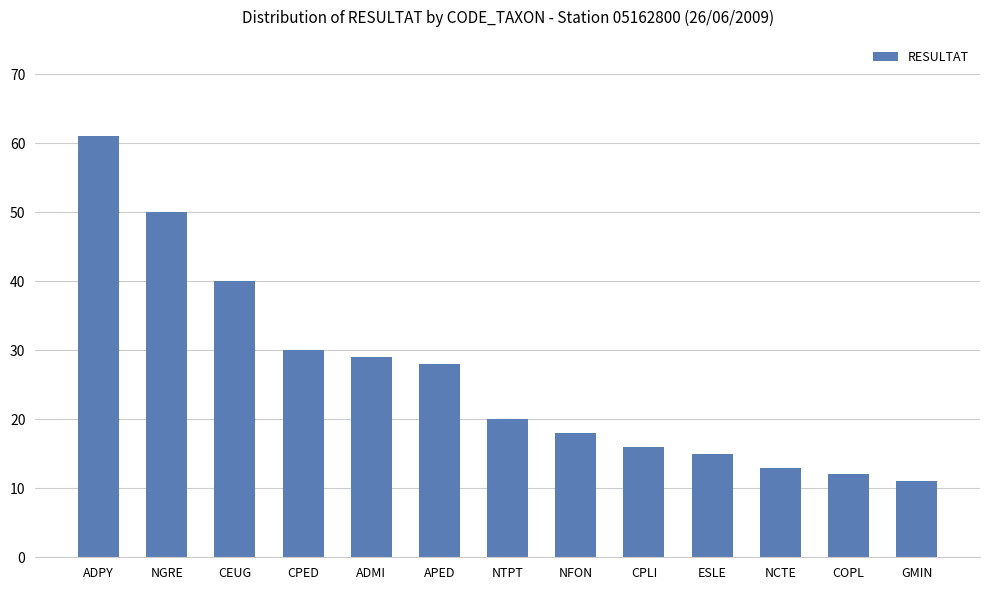

What is the sum of all values?

343